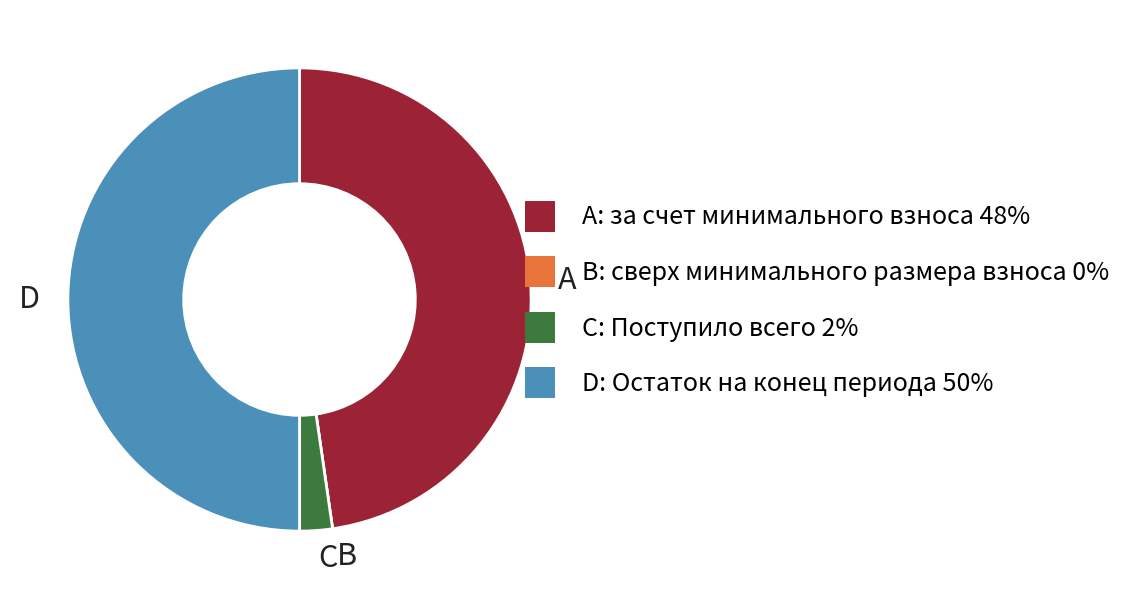

The C slice represents 2% of the pie. True or false?

True